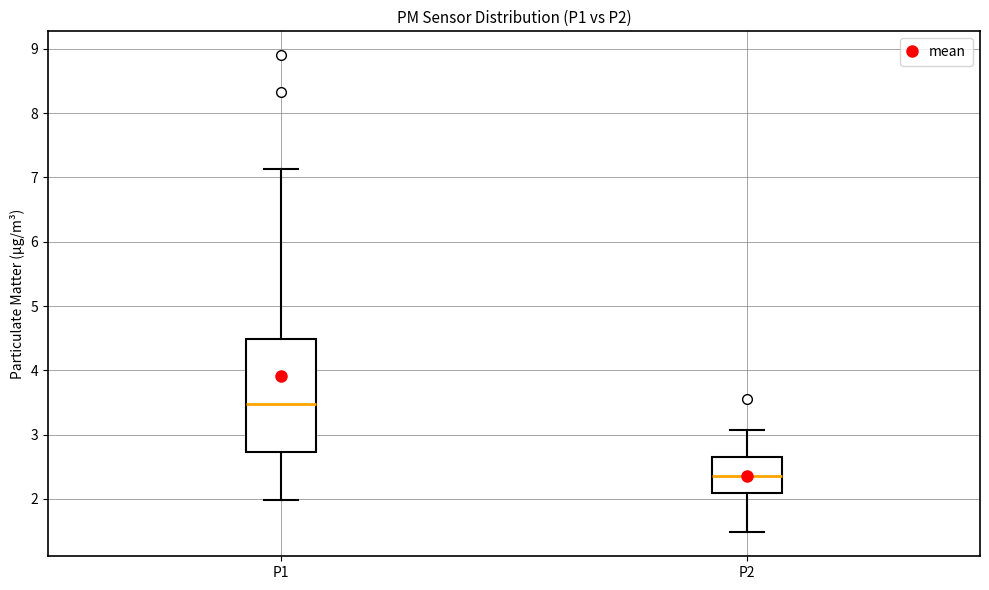

Where does the upper whisker of the box for P1 end on the y-axis? The values are not printed on the chart, so give them approximately, as read against the axis.

7.1